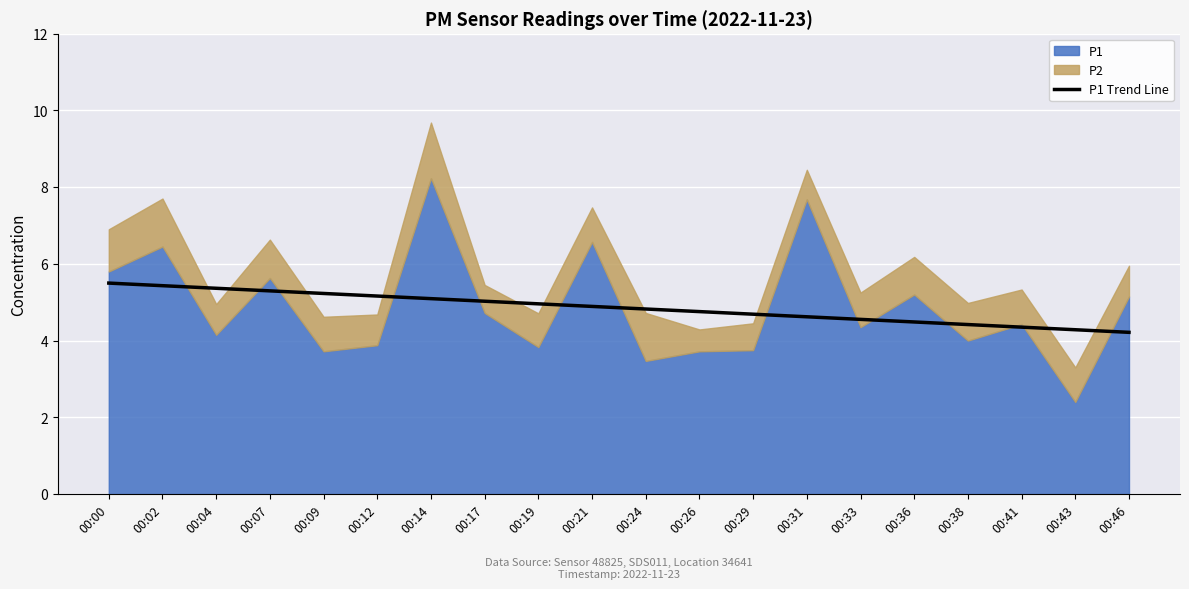

The chart shows a value of 4.9 at 00:21. True or false?

True